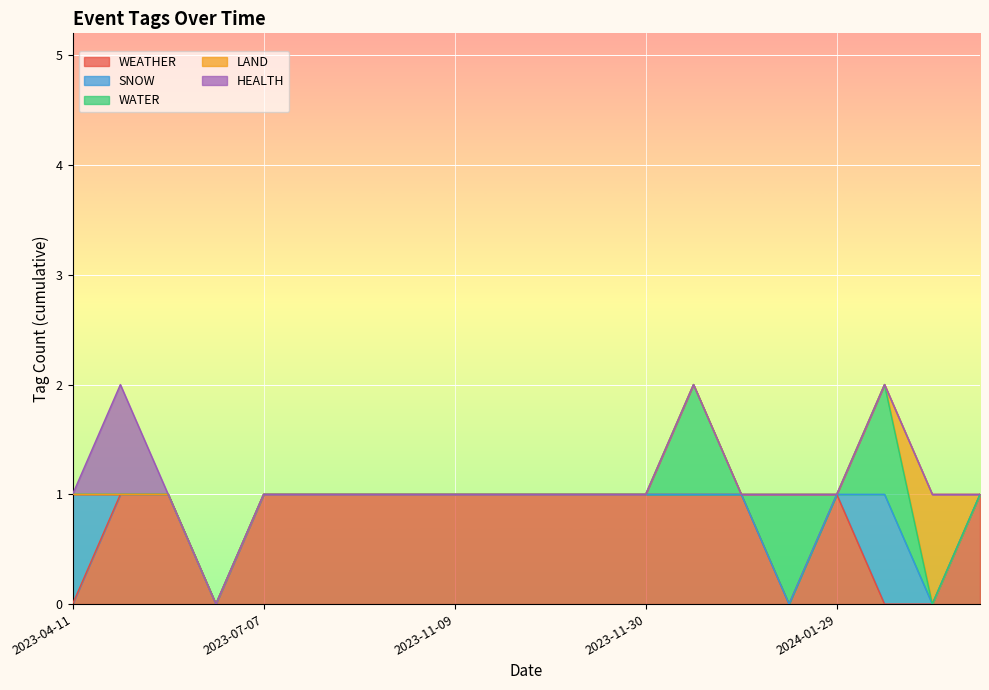

Count the HEALTH values in the range 0 to 1.

20